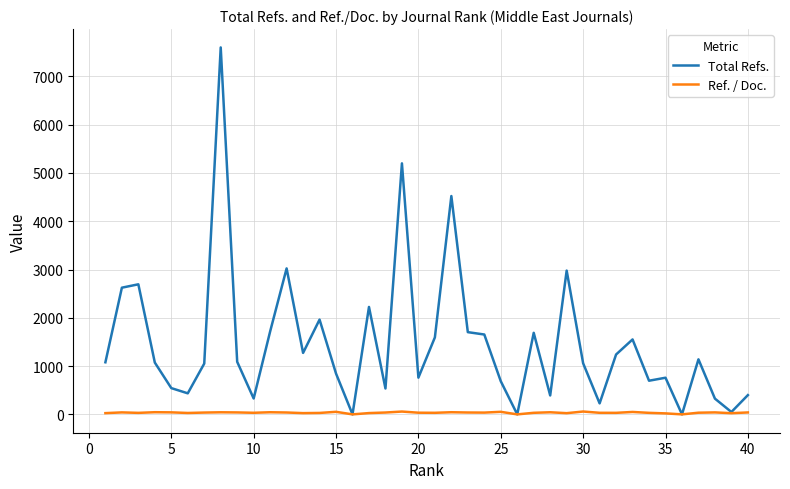

What is the highest value of the Total Refs. series?

7600.0